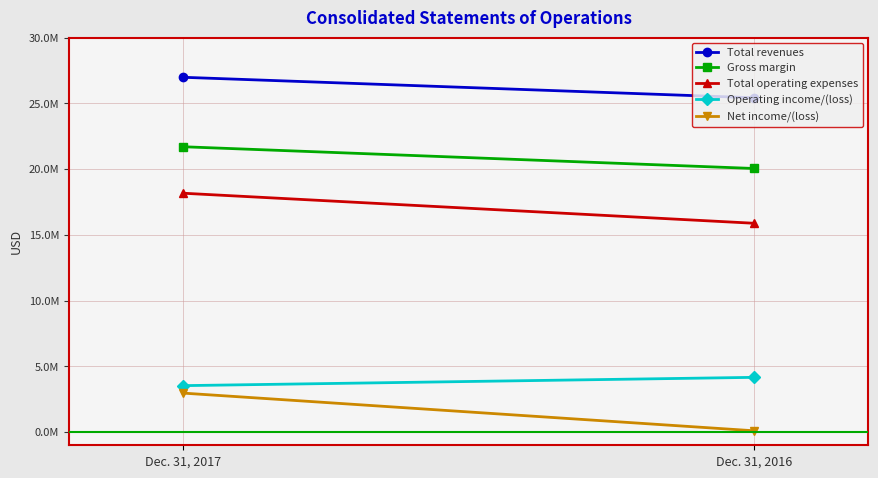

What is the spread (max minus min) of values at Dec. 31, 2016?

25317630